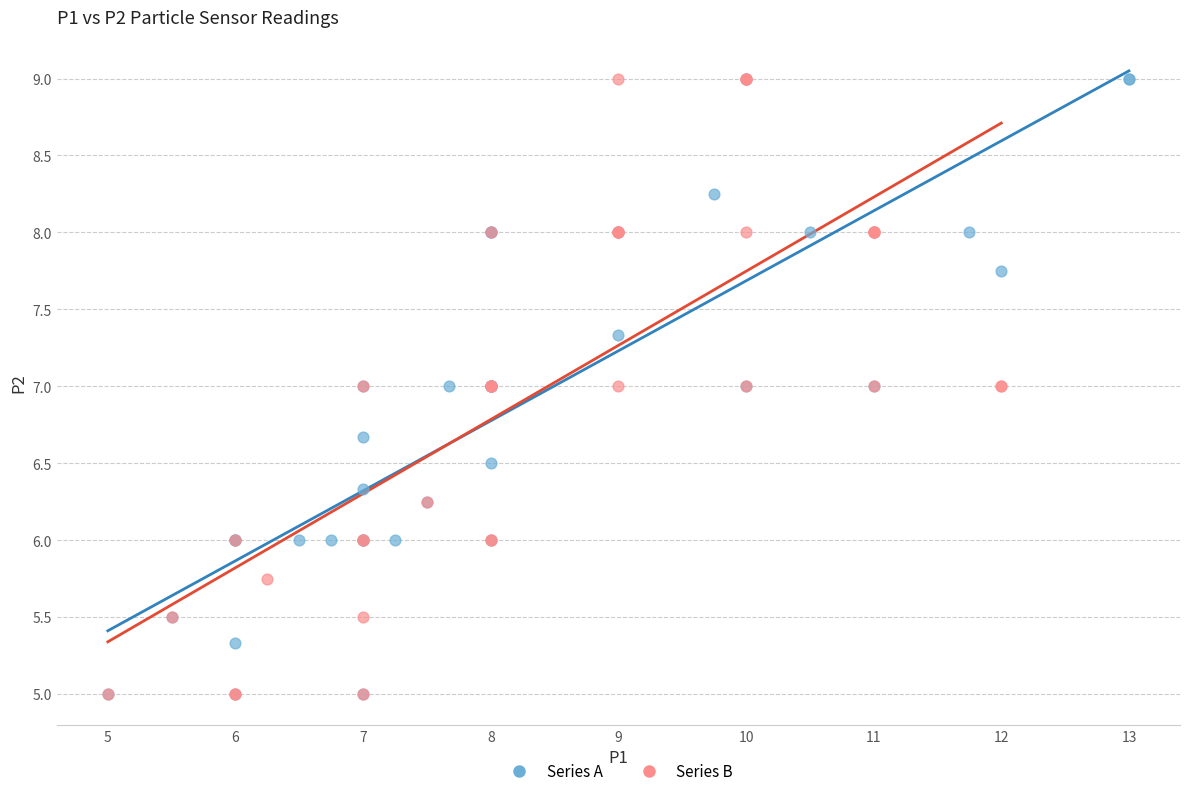

What are all the series names shown in the legend?

Series A, Series B